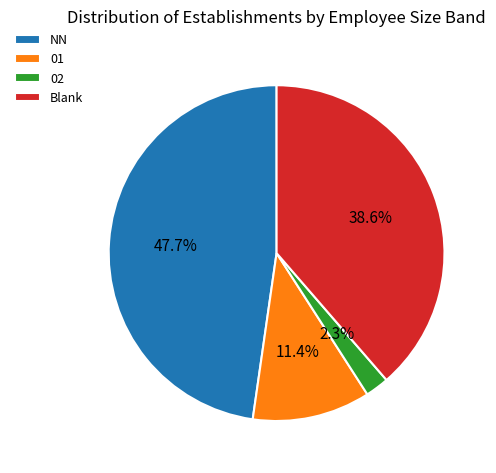

To the nearest percent, what is the average slice percentage?

25%